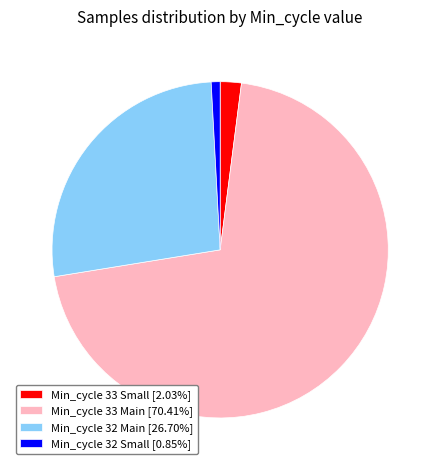

What is the ratio of the value at Min_cycle 32 Small [0.85%] to the value at Min_cycle 33 Small [2.03%]?

0.4